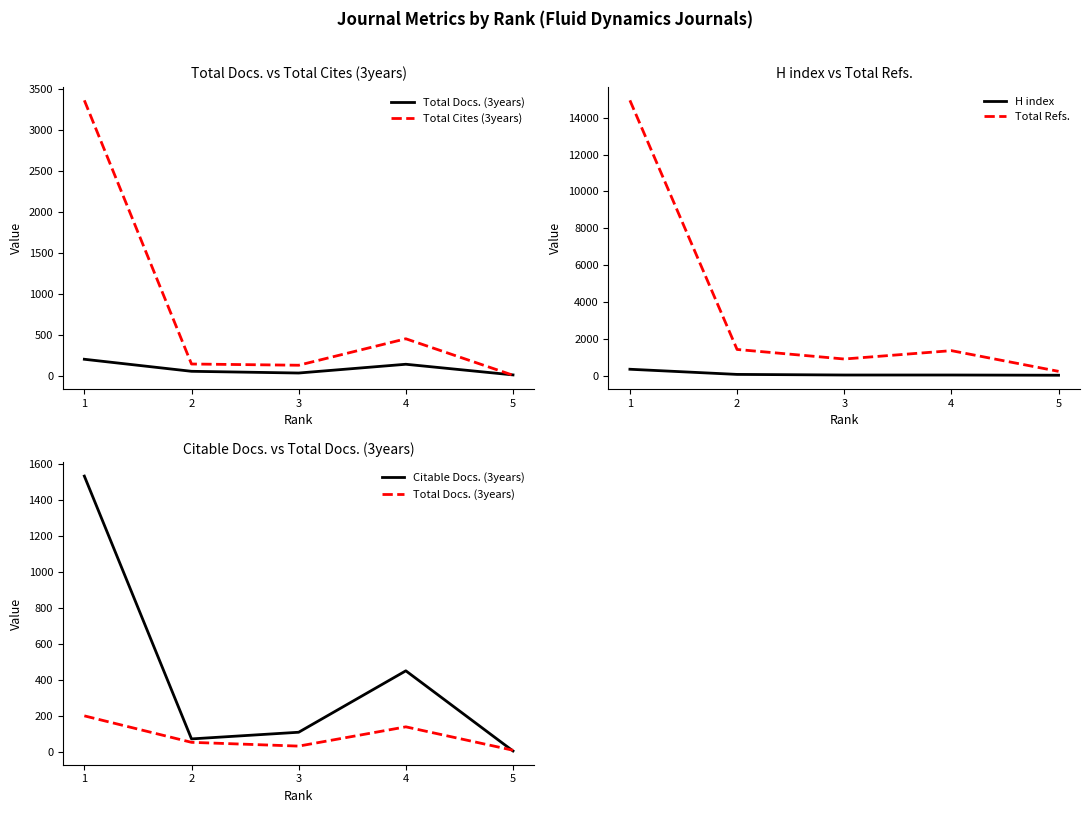

Between 1 and 2, which is larger?

1